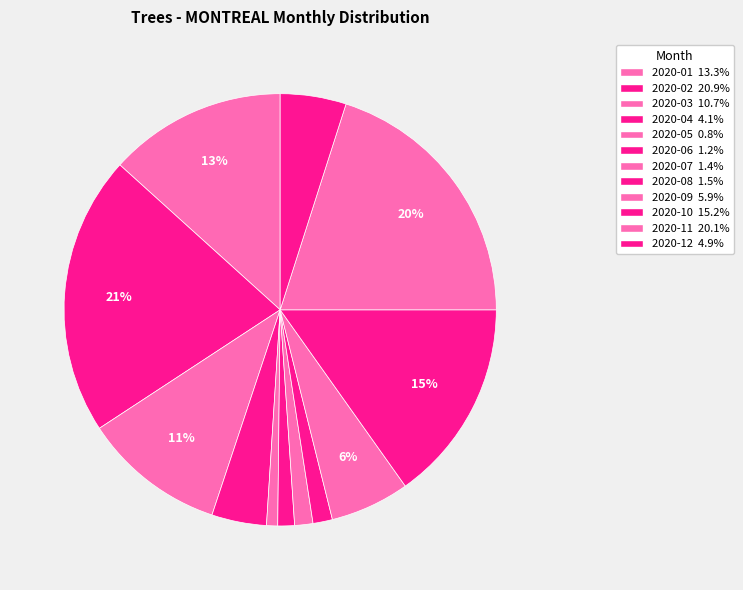

Approximately how many times larger is the value at 2020-11 compared to 2020-01?

1.5